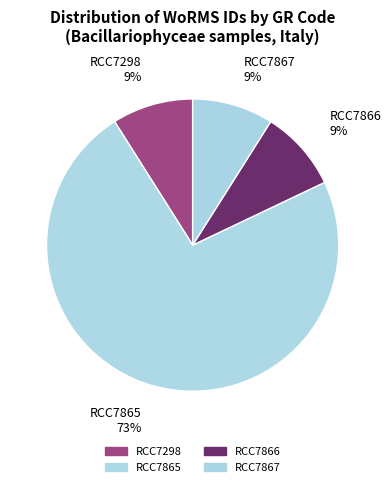

Count the number of slices in the pie.

4